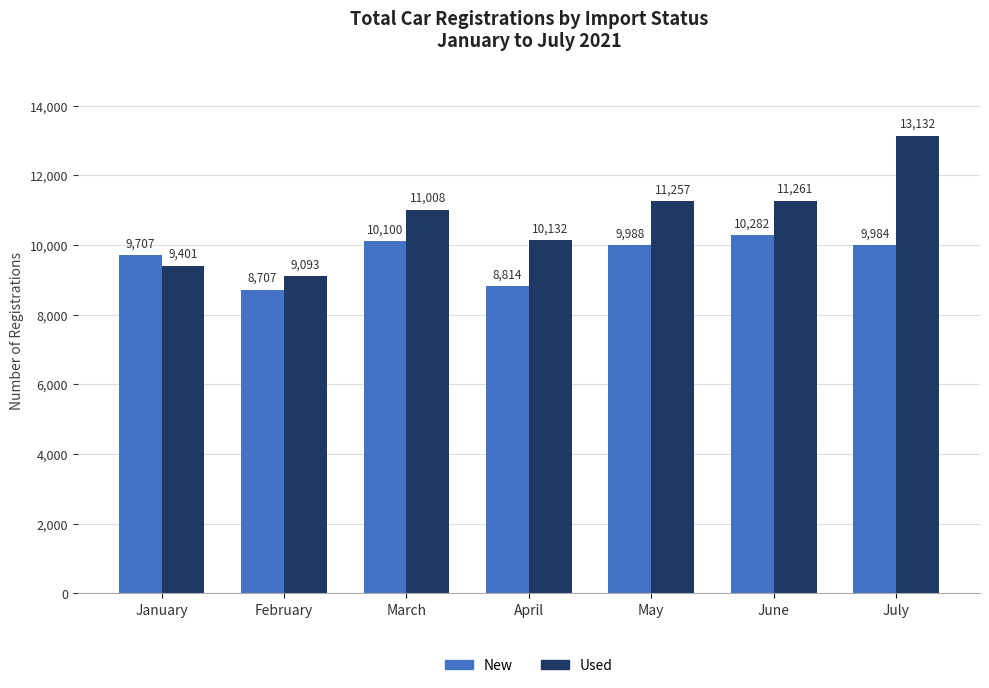

The value of New at January is 9707. True or false?

True